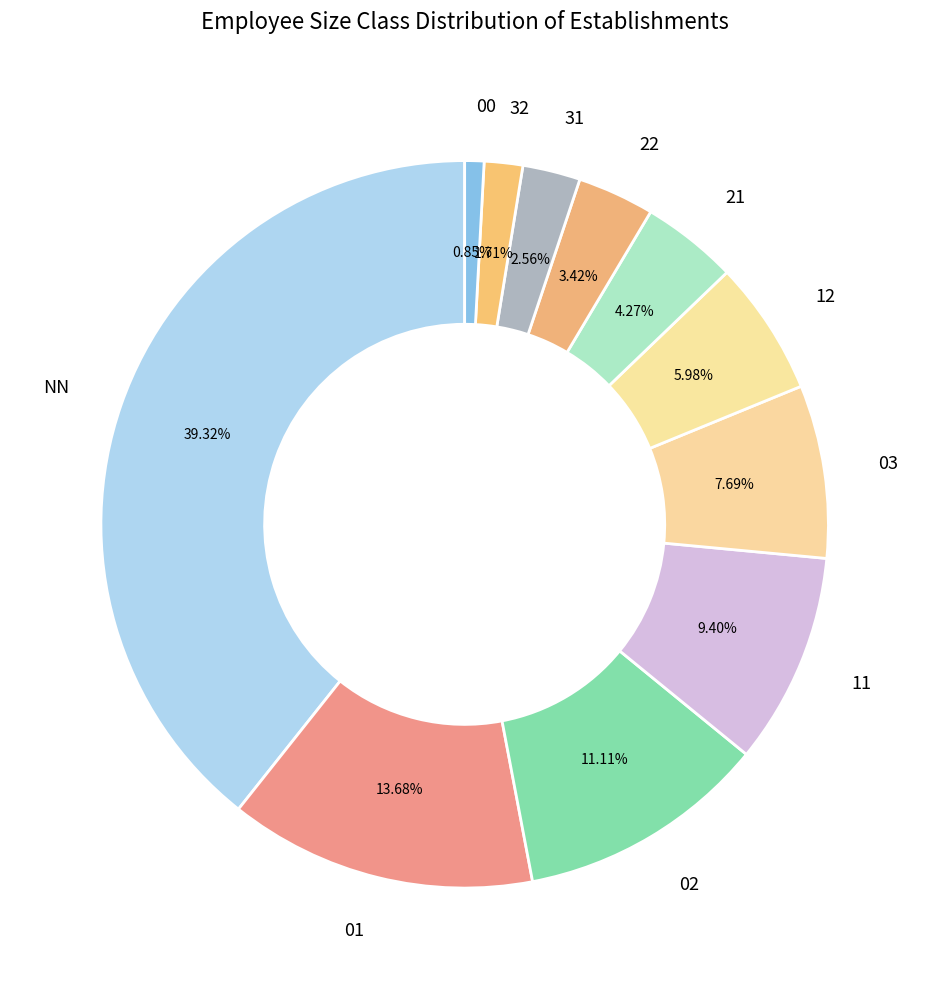

How many segments does this pie chart have?

11